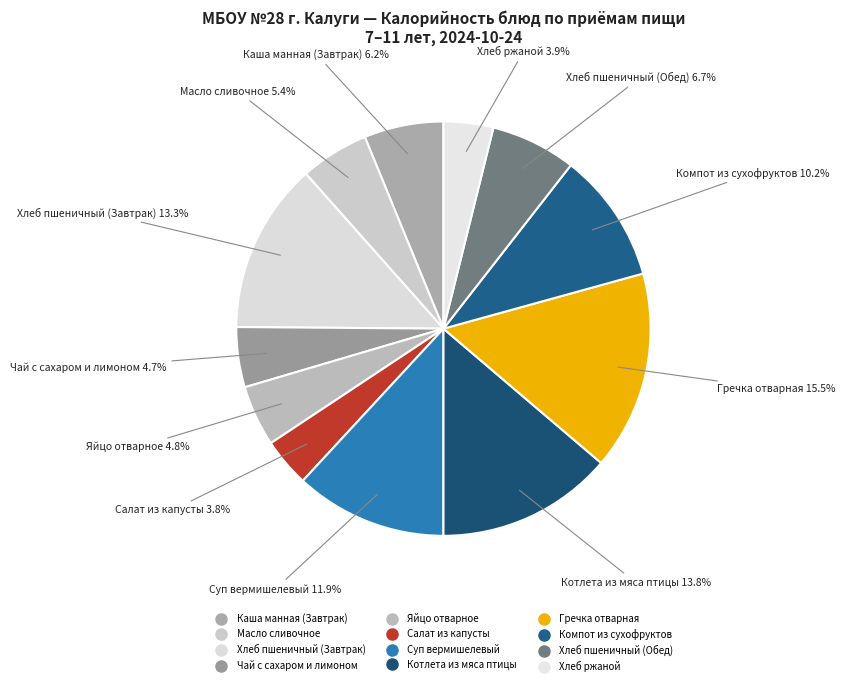

Is it true that Суп вермишелевый is 24% of the pie?

False